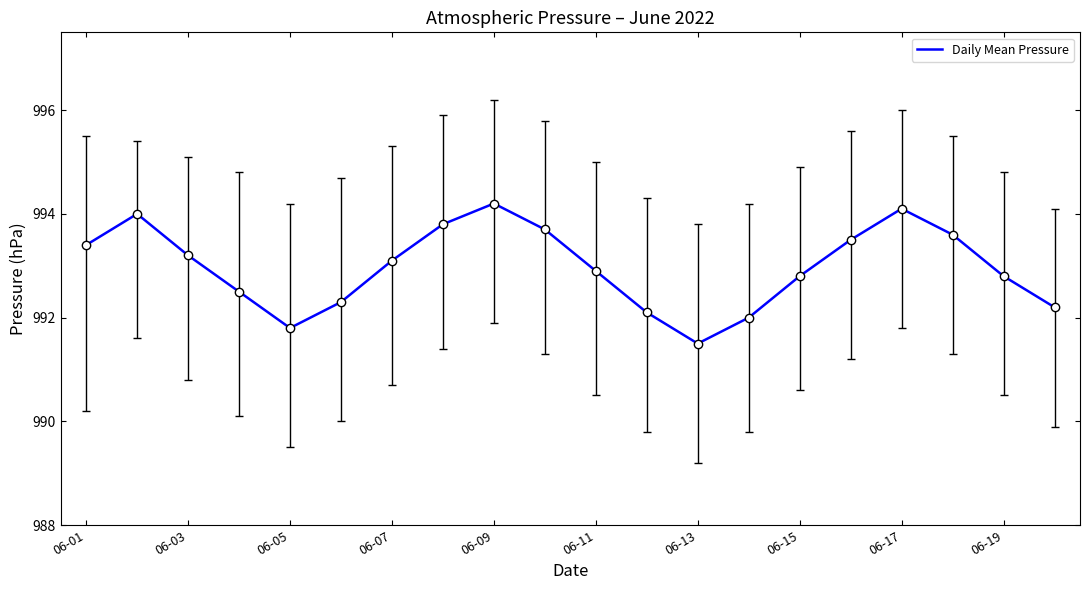

What is the greatest value displayed?

994.2